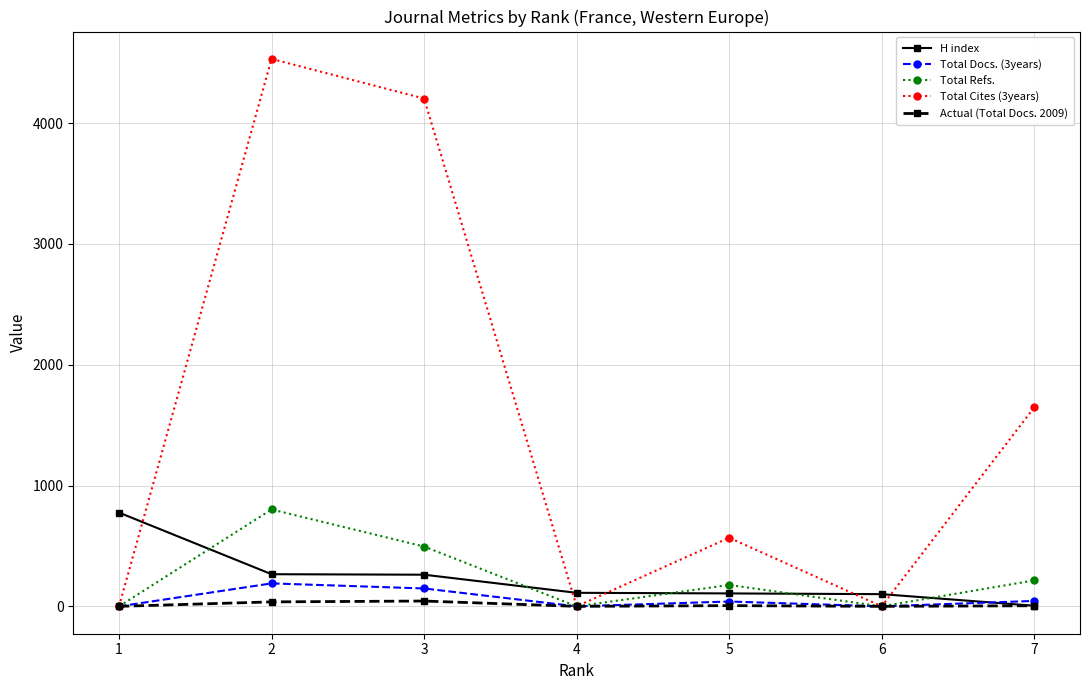

How many interior local peaks does the Total Refs. series have?

2